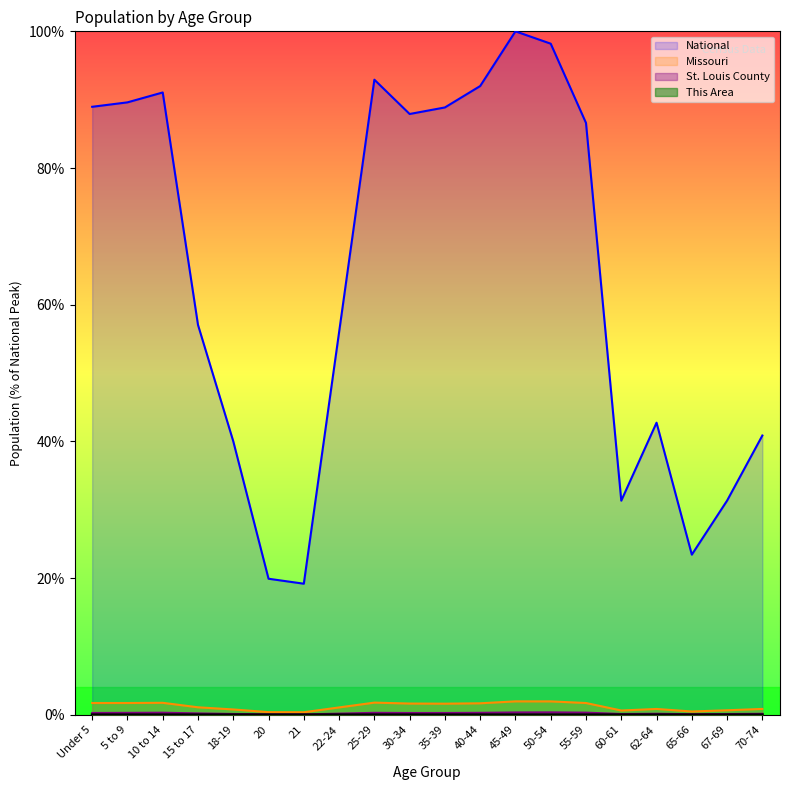

Does the chart display data point markers on the line(s)?

No